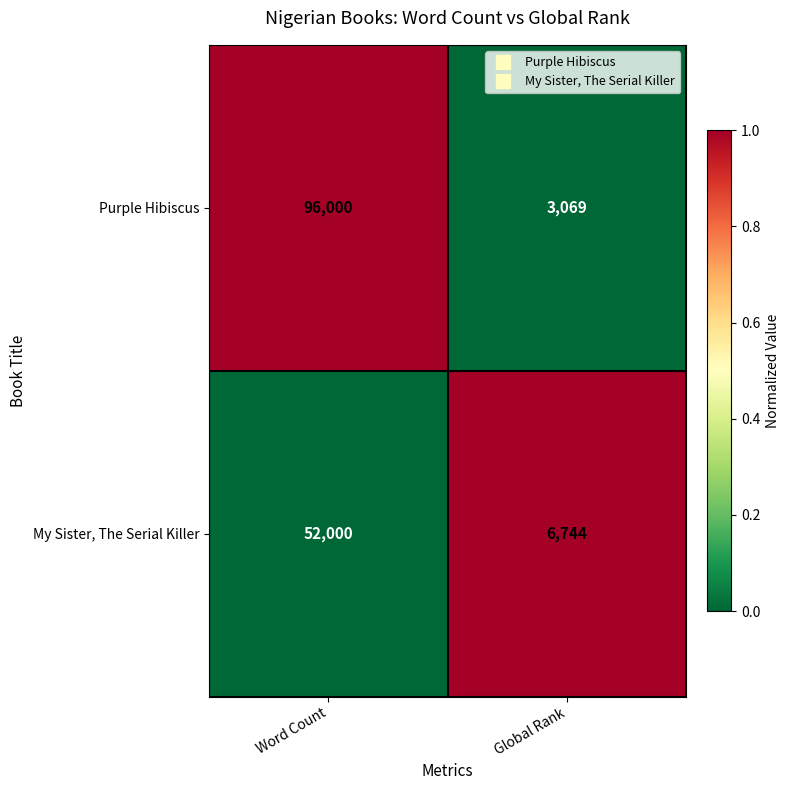

How many distinct data groups are displayed?

2